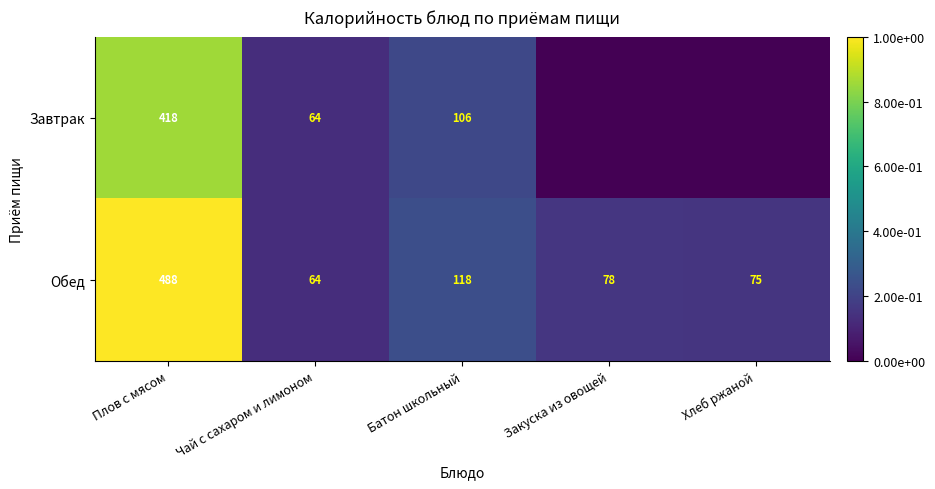

What is the spread (max minus min) of values at Плов с мясом?

70